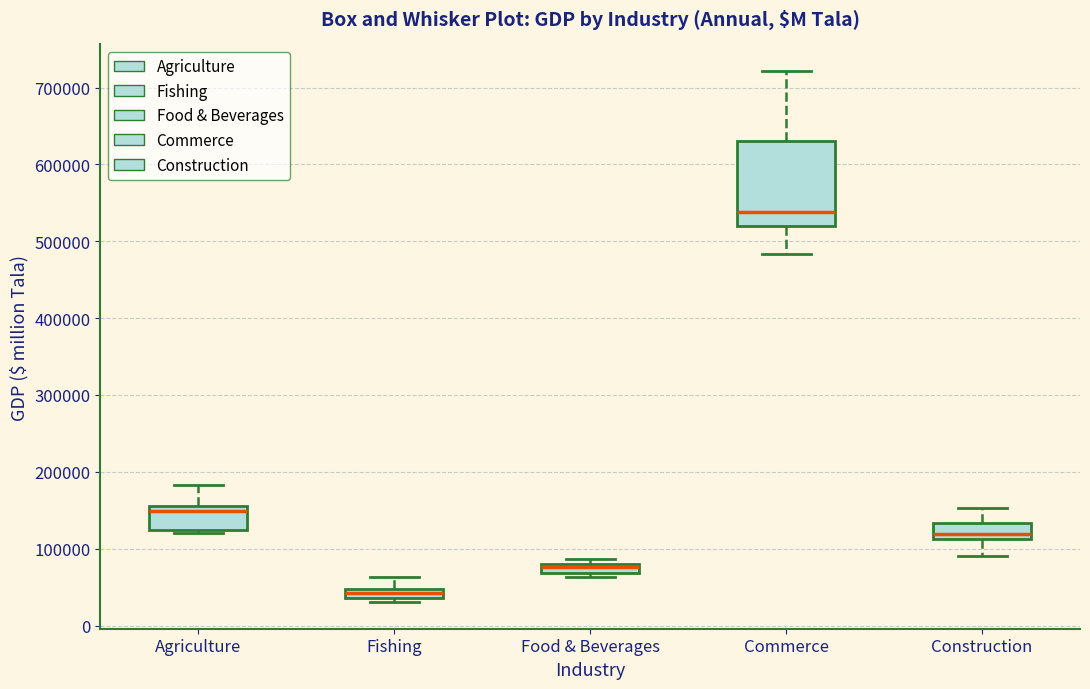

Which box's median line is the lowest?

Fishing